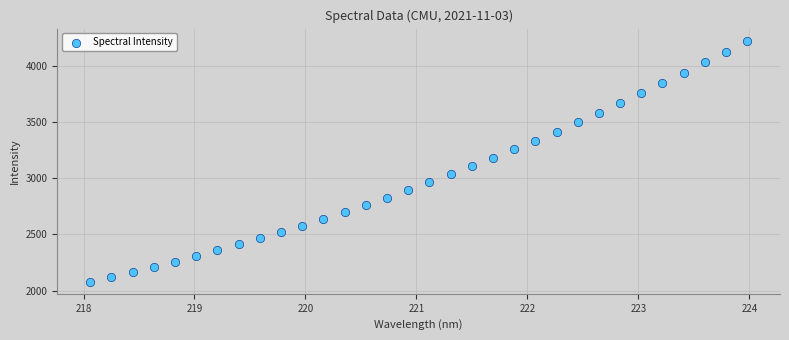

What is the range of X values (max minus min)?

5.9